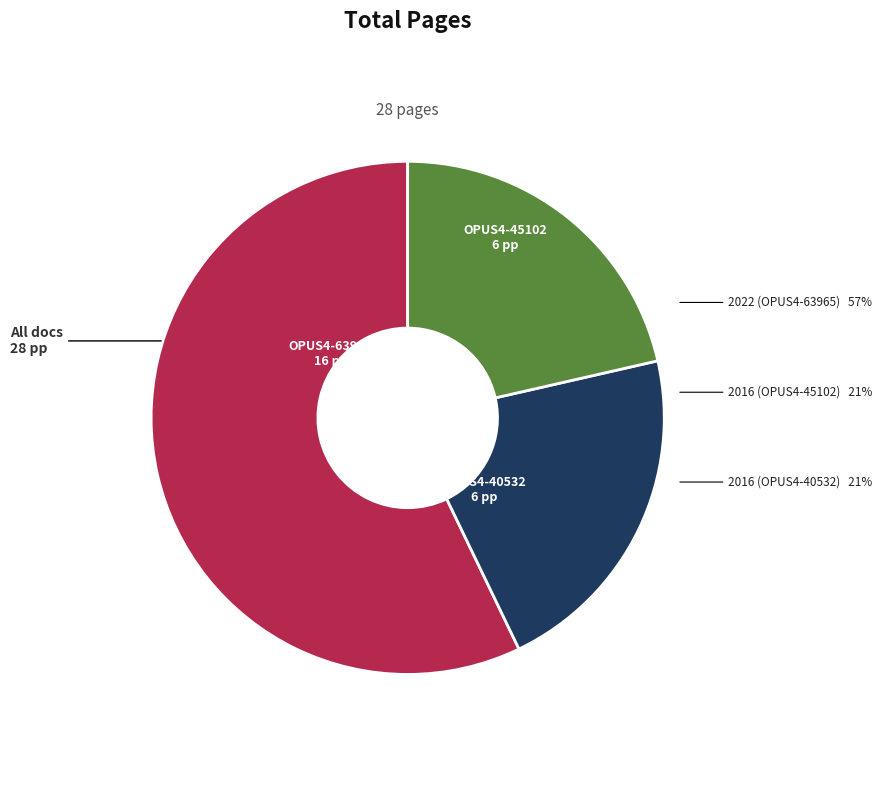

To the nearest percent, what is the difference between the OPUS4-45102 and OPUS4-63965 slice percentages?

36%